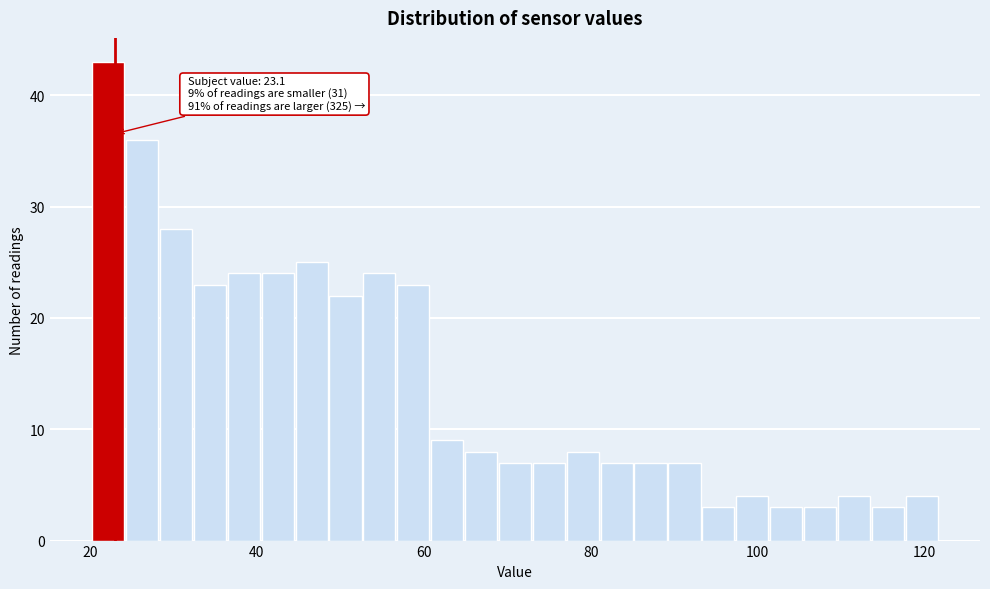

Read against the x-axis, roughly where is the centre of the tallest bar?

22